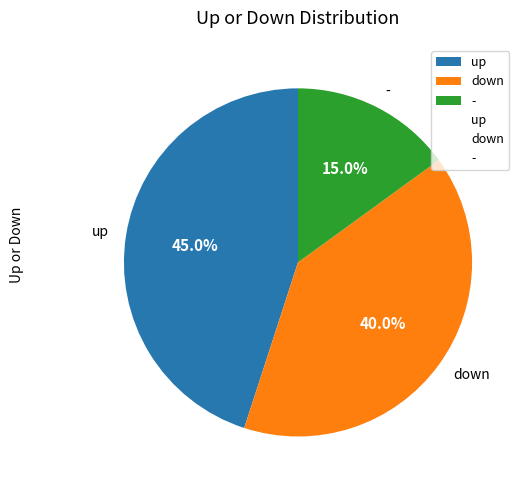

Do up and down together represent more than half of the pie?

Yes